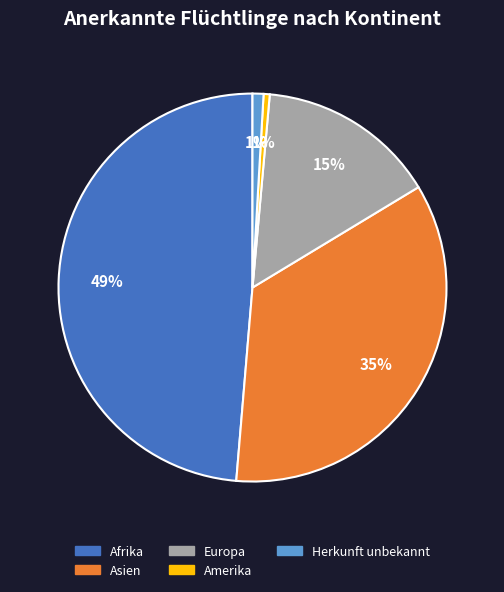

Is the sum of Europa and Amerika greater than half?

No